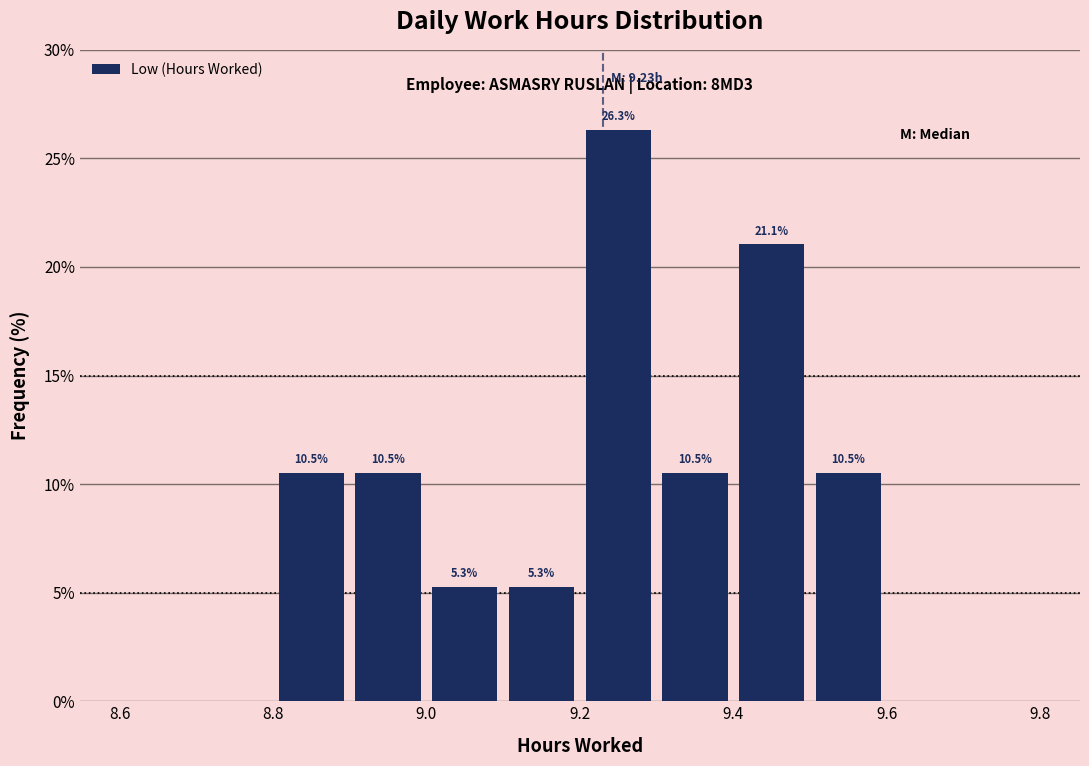

Which range on the x-axis has the tallest bar?

9.2 to 9.3